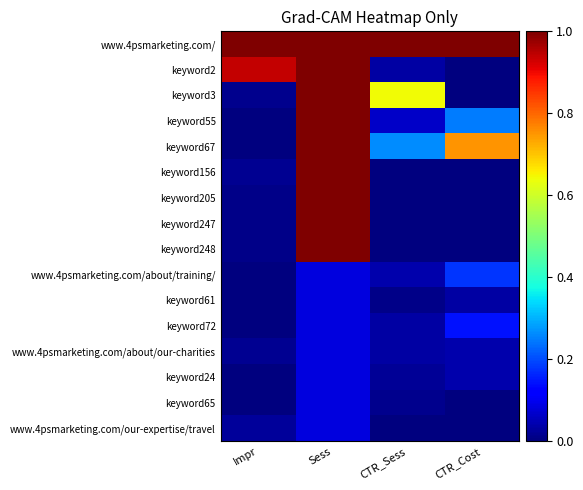

Between Impr and CTR_Sess, which series saw the biggest shift?

keyword2